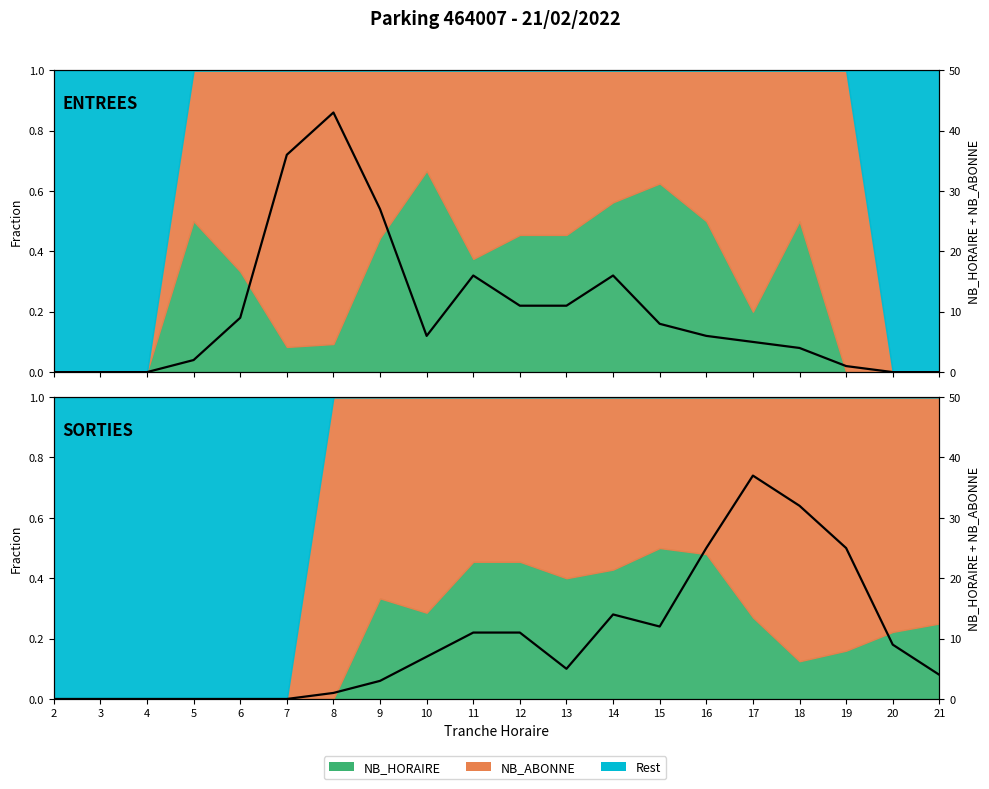

What is the difference between the Total SORTIES values at 7 and 12?

11